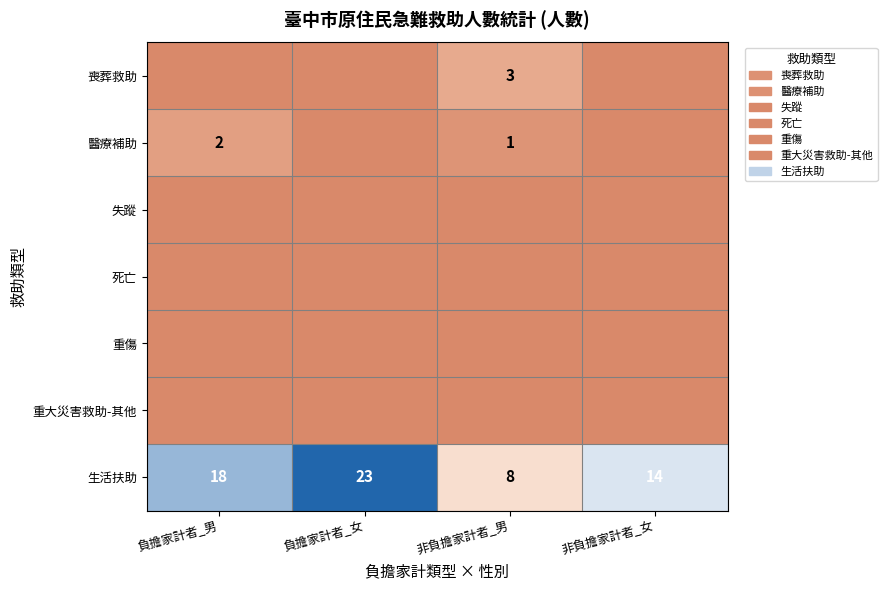

What is the difference between the maximum and minimum values in the 生活扶助 series?

15